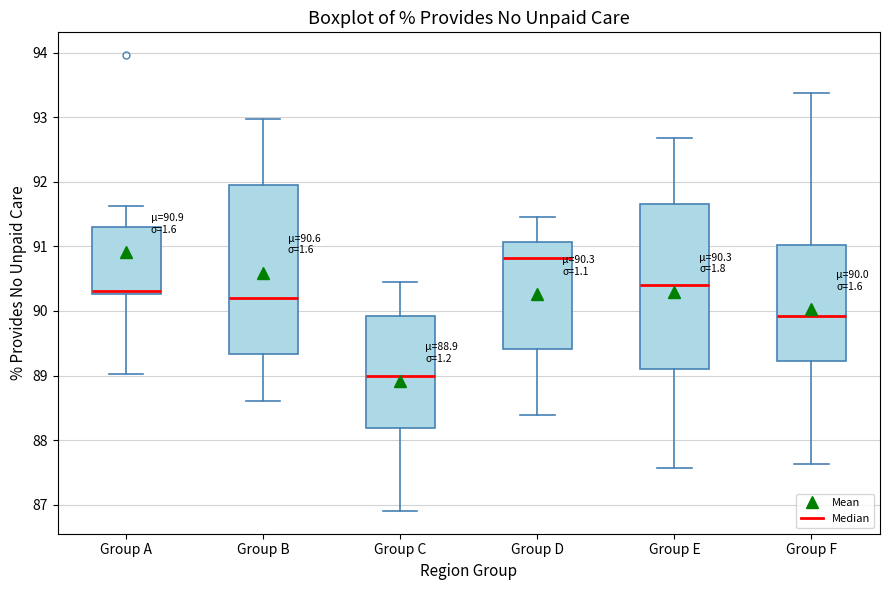

Which box's median line is the lowest?

Group C